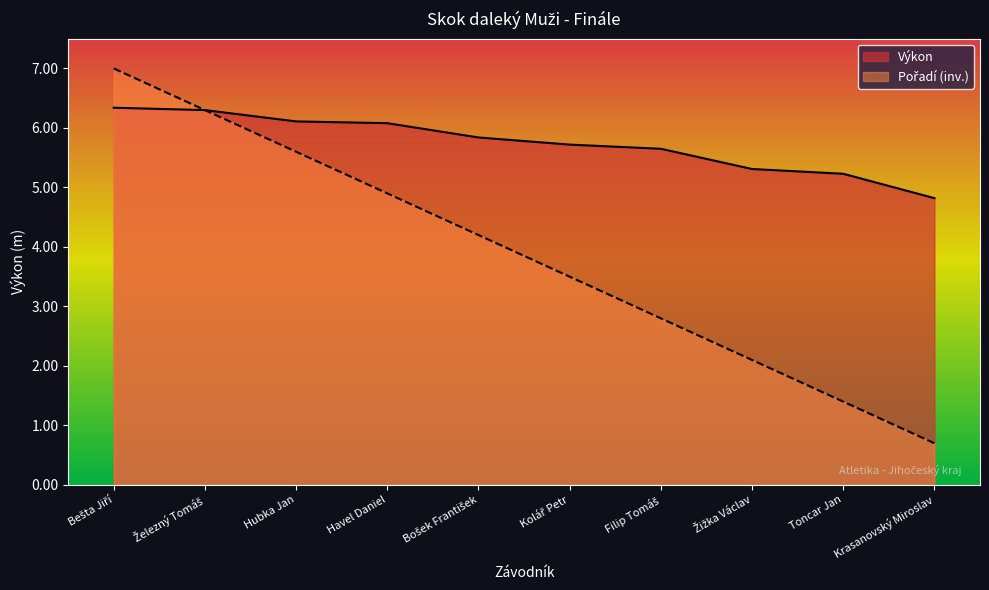

Rank the categories by Pořadí value from highest to lowest.

Bešta Jiří, Železný Tomáš, Hubka Jan, Havel Daniel, Bošek František, Kolář Petr, Filip Tomáš, Žižka Václav, Toncar Jan, Krasanovský Miroslav